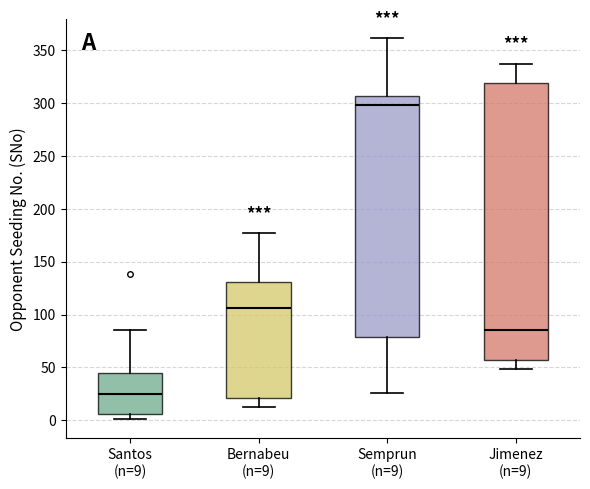

Reading left to right, read every box against the y-axis: the position of its median line, the range the box covers, and the ends of its whiskers. The values are not printed on the chart, so give them approximately, as read against the axis.

Santos (n=9): median 25, box 5 to 45, whiskers 0 to 85
Bernabeu (n=9): median 105, box 20 to 130, whiskers 15 to 175
Semprun (n=9): median 300, box 80 to 305, whiskers 25 to 360
Jimenez (n=9): median 85, box 55 to 320, whiskers 50 to 335